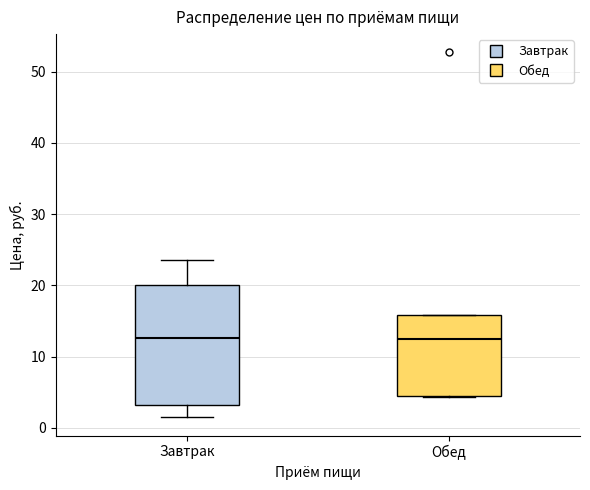

Where does the median line of the box for Обед sit on the y-axis? The values are not printed on the chart, so give them approximately, as read against the axis.

12